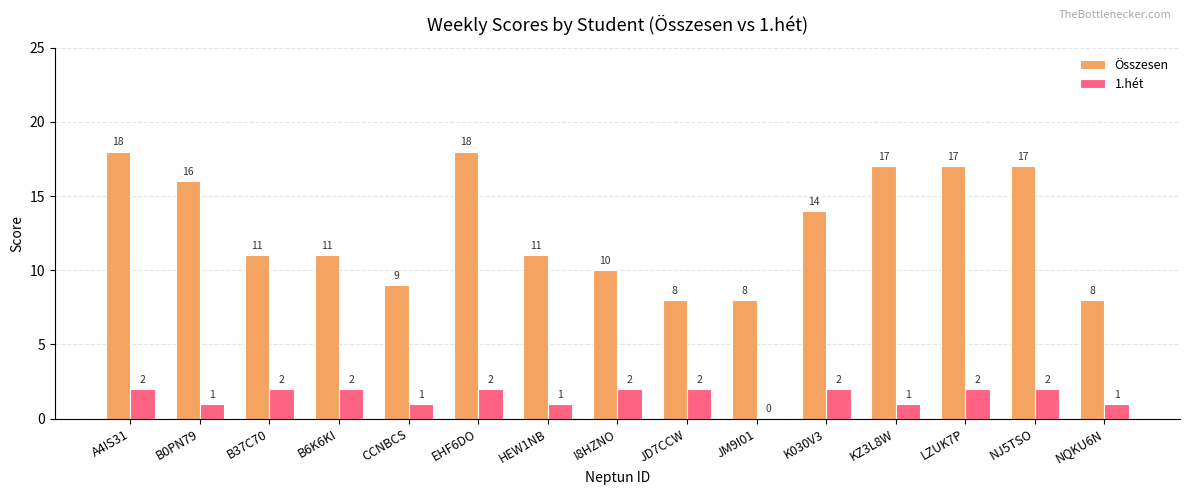

Which series changed the most between A4IS31 and NQKU6N?

Összesen